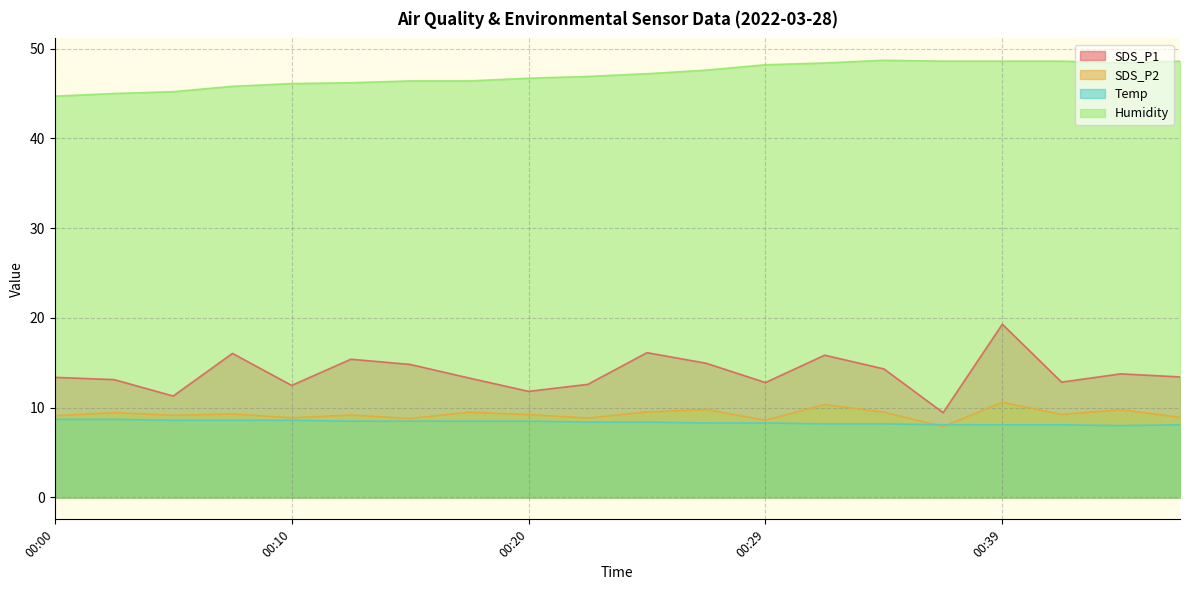

Reading left to right, list all the values displayed in this chart.

SDS_P1: 00:00=13.4	00:02=13.1	00:05=11.3	00:07=16.1	00:10=12.5	00:12=15.4	00:15=14.8	00:17=13.3	00:20=11.8	00:22=12.6	00:24=16.1	00:27=14.9	00:29=12.8	00:32=15.8	00:34=14.3	00:37=9.4	00:39=19.3	00:42=12.8	00:44=13.8	00:47=13.4
SDS_P2: 00:00=9.1	00:02=9.4	00:05=9.2	00:07=9.3	00:10=8.9	00:12=9.2	00:15=8.8	00:17=9.5	00:20=9.2	00:22=8.8	00:24=9.5	00:27=9.8	00:29=8.6	00:32=10.3	00:34=9.5	00:37=7.9	00:39=10.6	00:42=9.2	00:44=9.8	00:47=8.9
Temp: 00:00=8.7	00:02=8.7	00:05=8.6	00:07=8.6	00:10=8.6	00:12=8.5	00:15=8.5	00:17=8.5	00:20=8.5	00:22=8.4	00:24=8.4	00:27=8.3	00:29=8.3	00:32=8.2	00:34=8.2	00:37=8.1	00:39=8.1	00:42=8.1	00:44=8.0	00:47=8.1
Humidity: 00:00=44.7	00:02=45.0	00:05=45.2	00:07=45.8	00:10=46.1	00:12=46.2	00:15=46.4	00:17=46.4	00:20=46.7	00:22=46.9	00:24=47.2	00:27=47.6	00:29=48.2	00:32=48.4	00:34=48.7	00:37=48.6	00:39=48.6	00:42=48.6	00:44=48.4	00:47=48.6